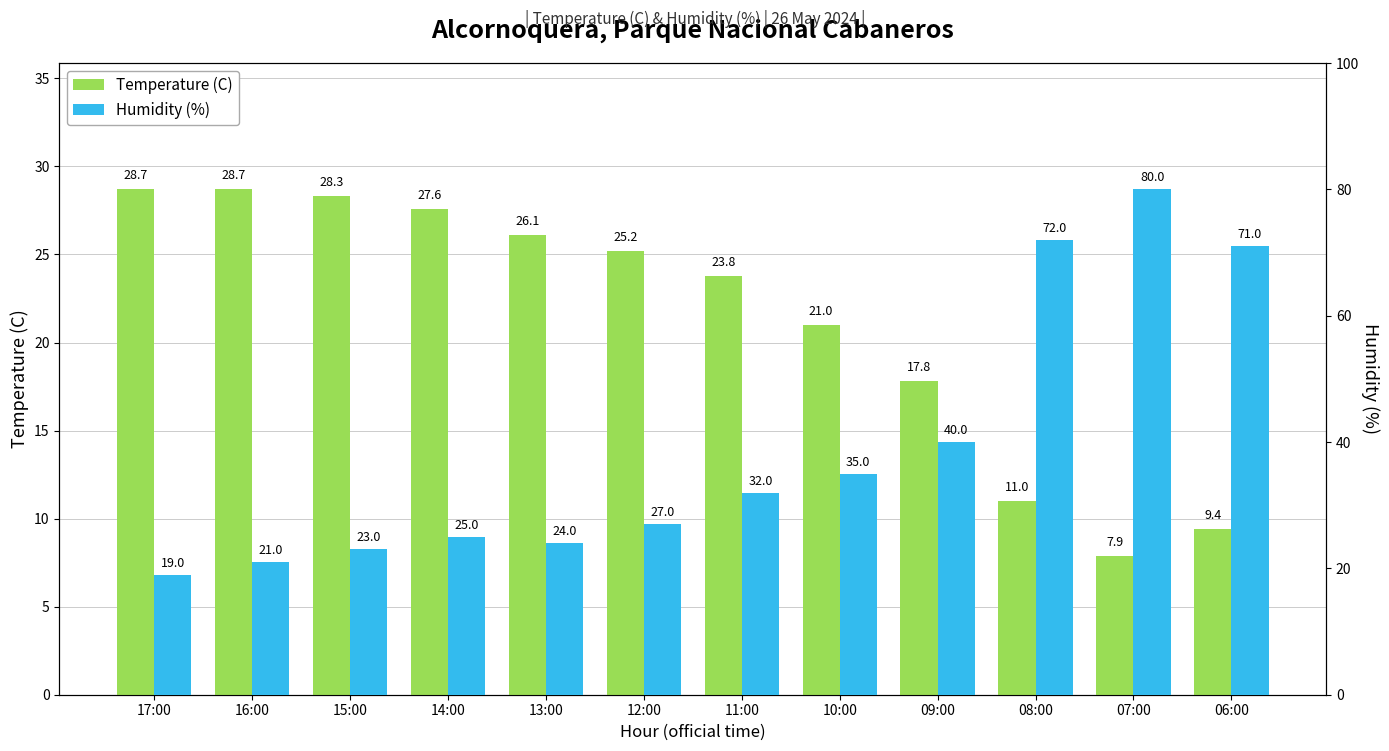

Where does the Humidity (%) series first go above 32?

10:00